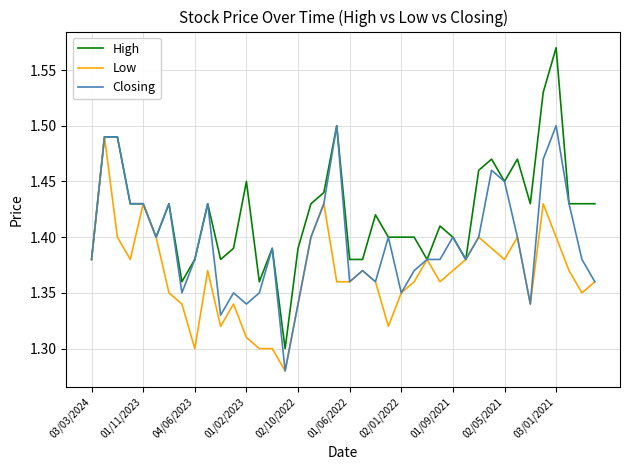

List the series in order of their overall mean, lowest first.

Low, Closing, High